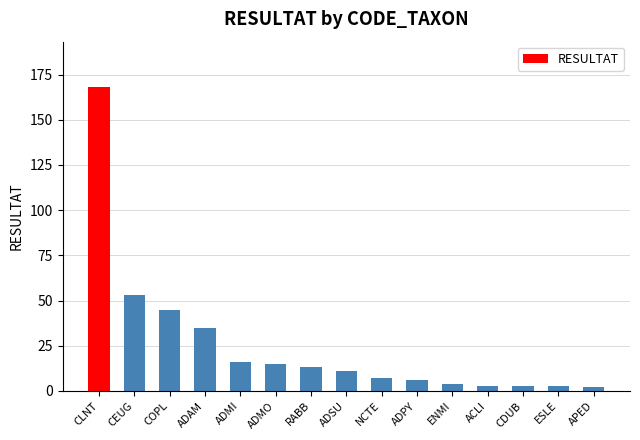

What is the sum of the values at CLNT and ADPY?

174